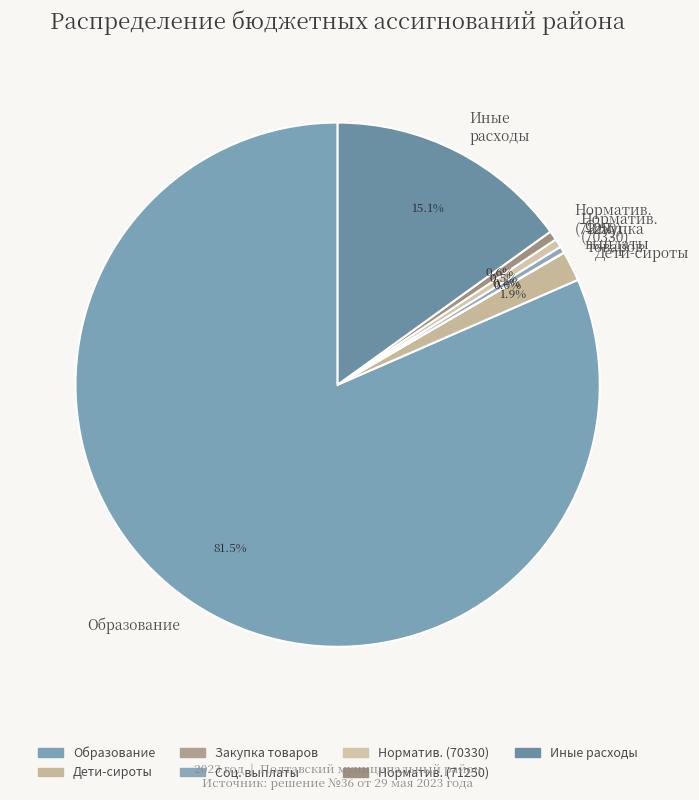

What is the majority slice?

Образование